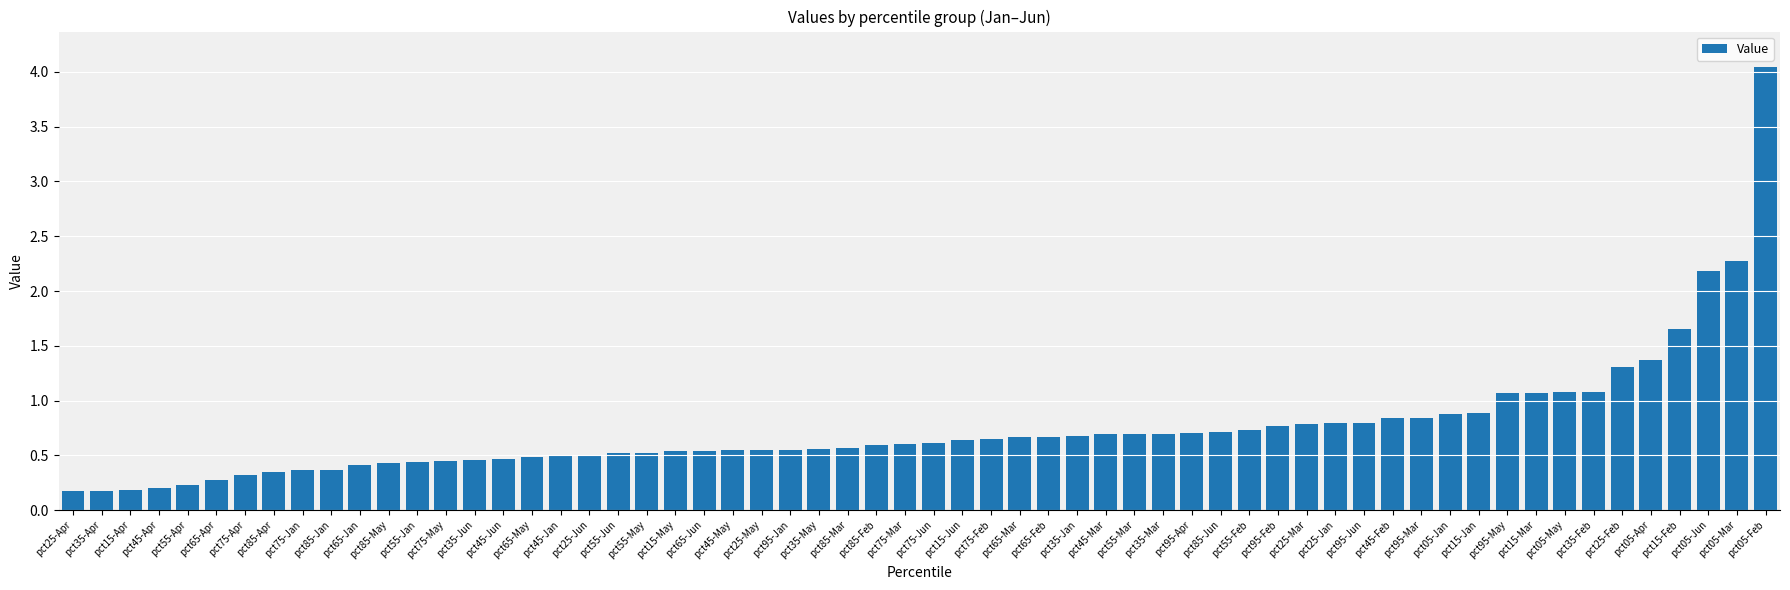

Which label corresponds to the largest value in the chart?

pct05-Feb